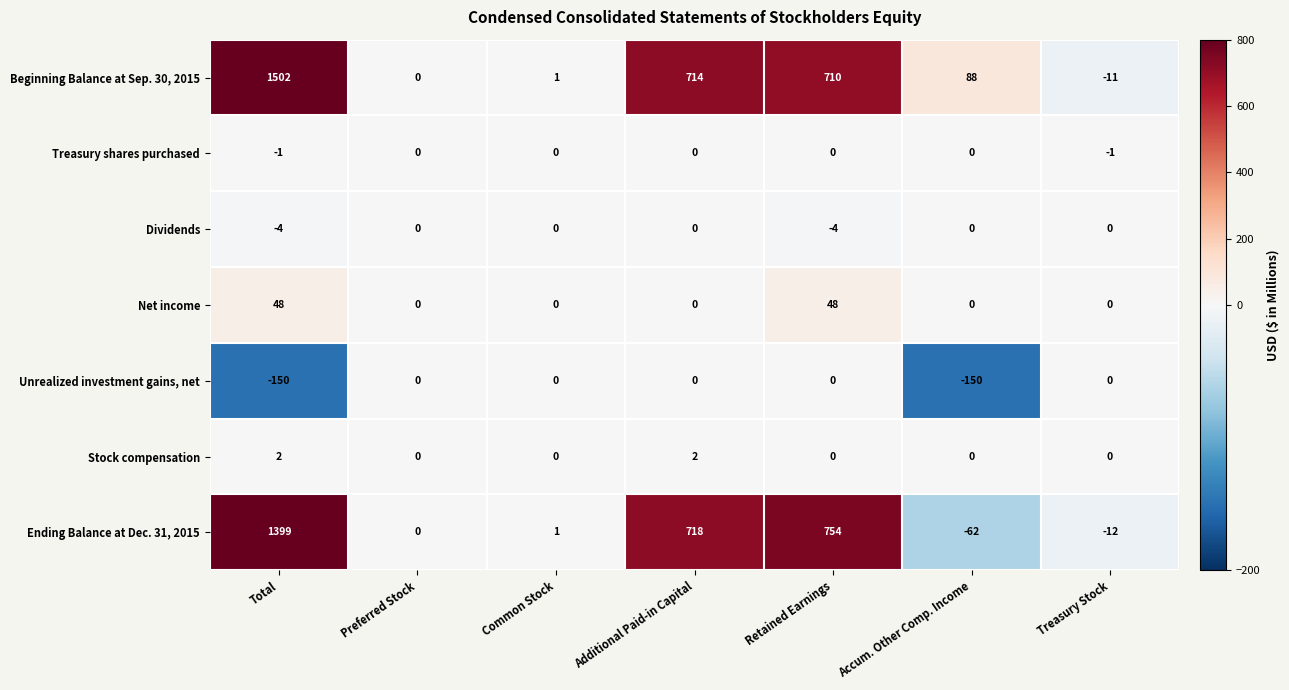

At Total, list the series in order from largest to smallest.

Beginning Balance at Sep. 30, 2015, Ending Balance at Dec. 31, 2015, Net income, Stock compensation, Treasury shares purchased, Dividends, Unrealized investment gains, net